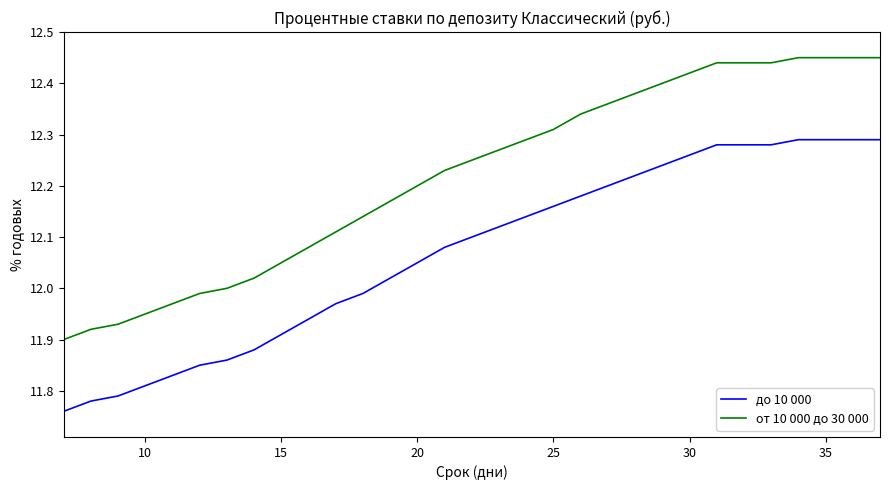

Count the number of categories in the chart.

31